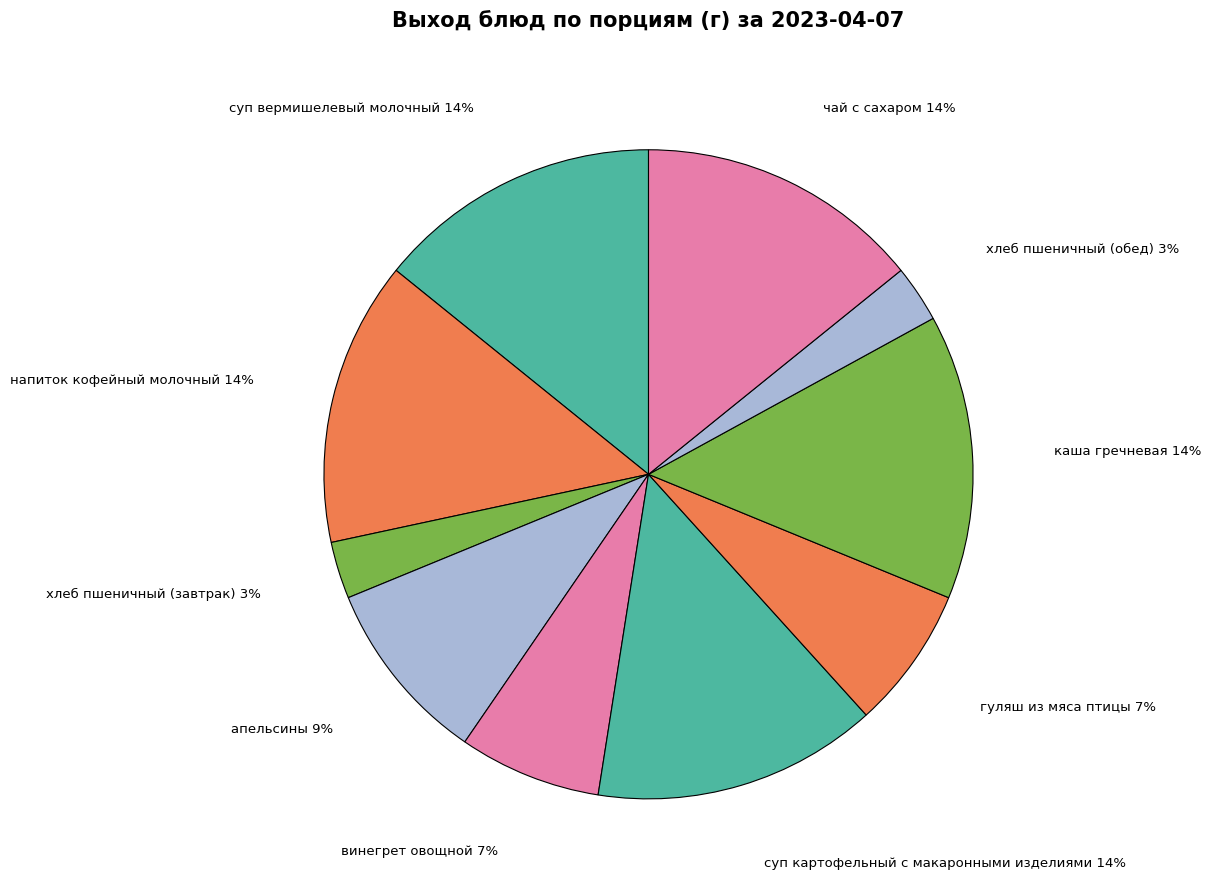

Rank the categories by value from highest to lowest.

суп вермишелевый молочный, напиток кофейный молочный, суп картофельный с макаронными изделиями, каша гречневая, чай с сахаром, апельсины, винегрет овощной, гуляш из мяса птицы, хлеб пшеничный (завтрак), хлеб пшеничный (обед)